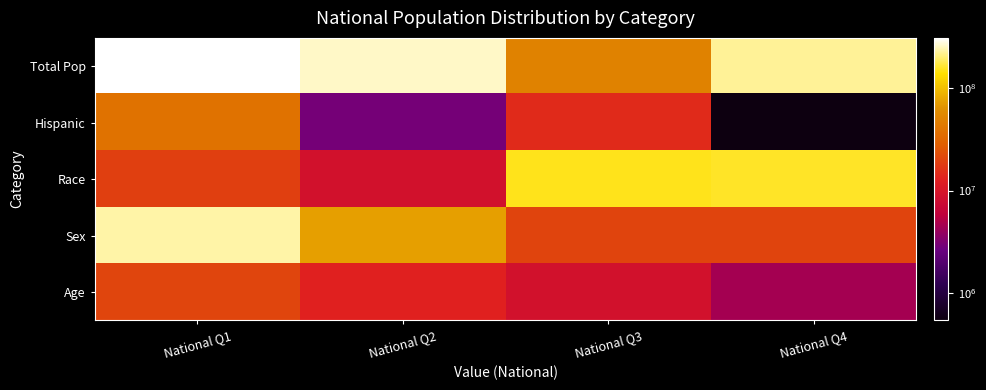

Which has a higher value, National Q3 or National Q2?

National Q2